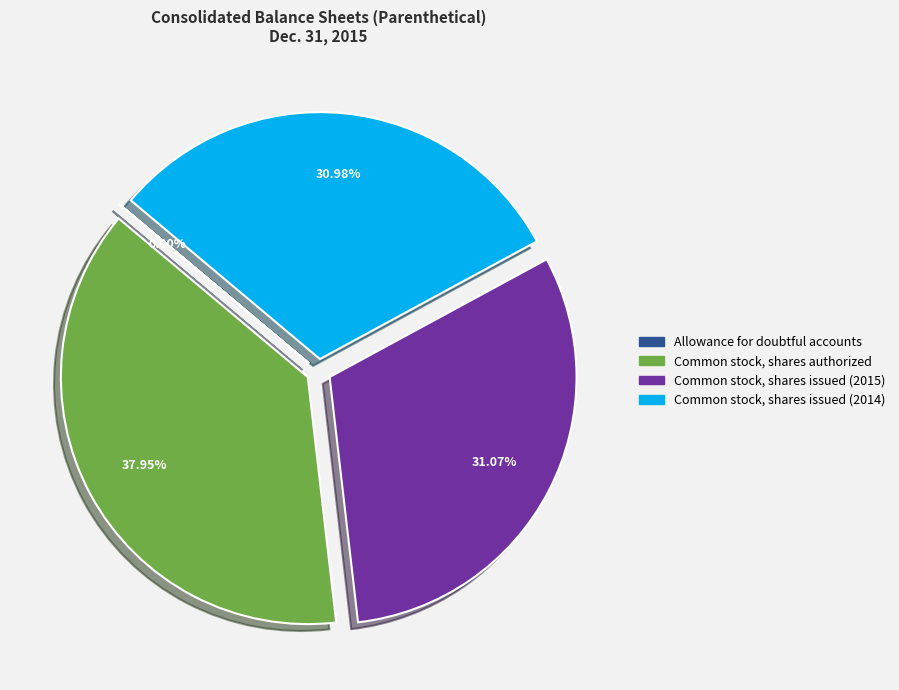

To the nearest percent, what is the difference between the largest and smallest slice percentages?

38%